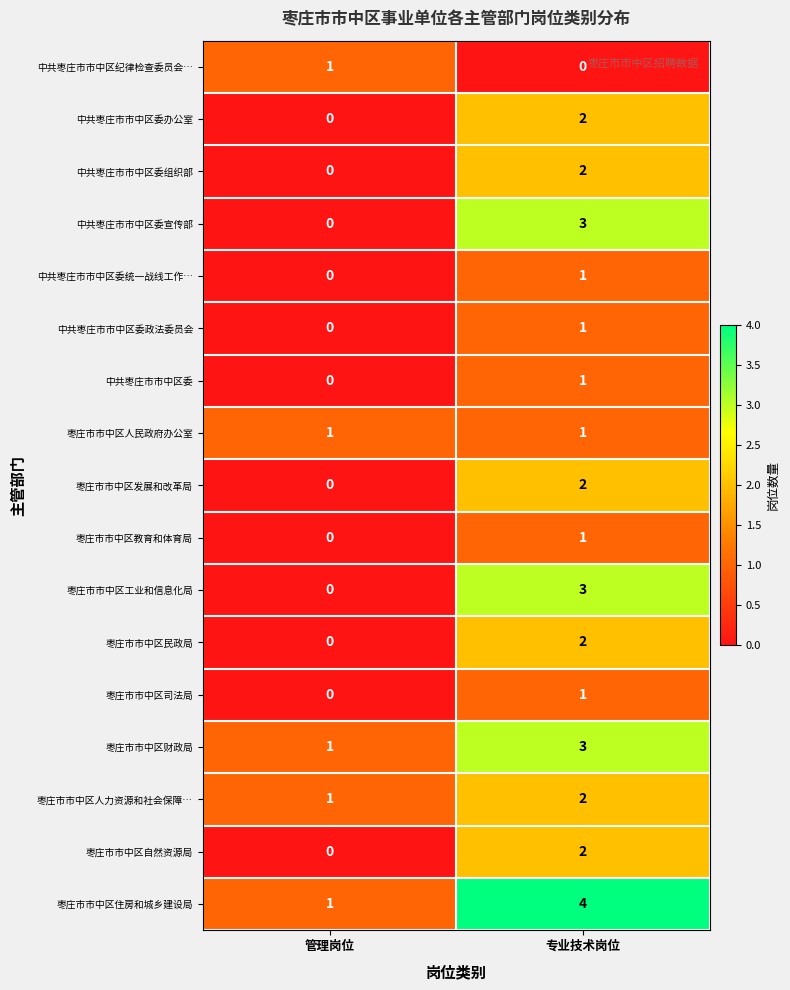

What is the spread (max minus min) of values at 专业技术岗位?

4